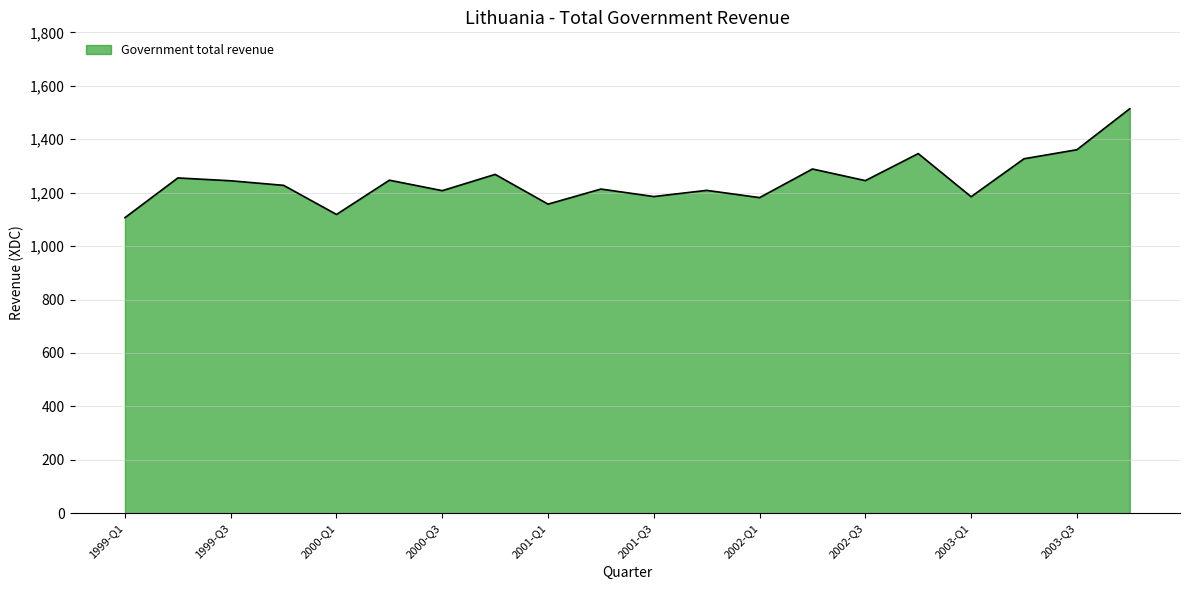

What is the difference between the maximum and minimum values?

407.7